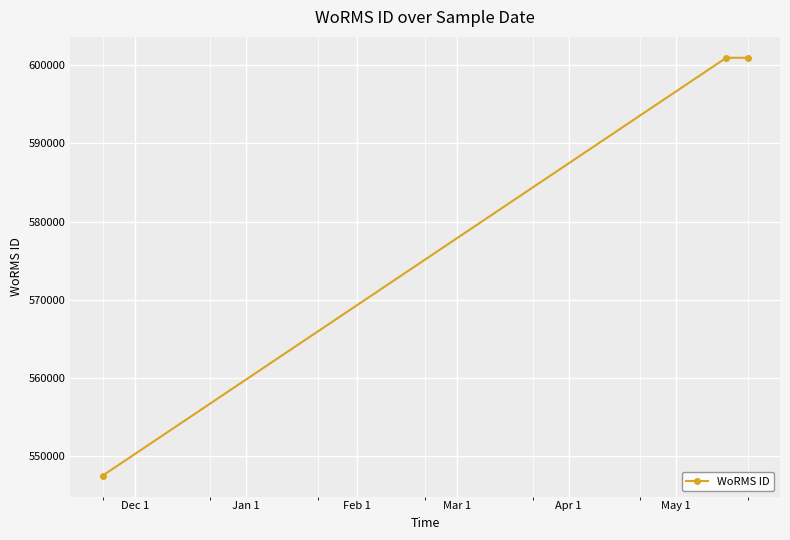

What is the smallest value displayed?

547449